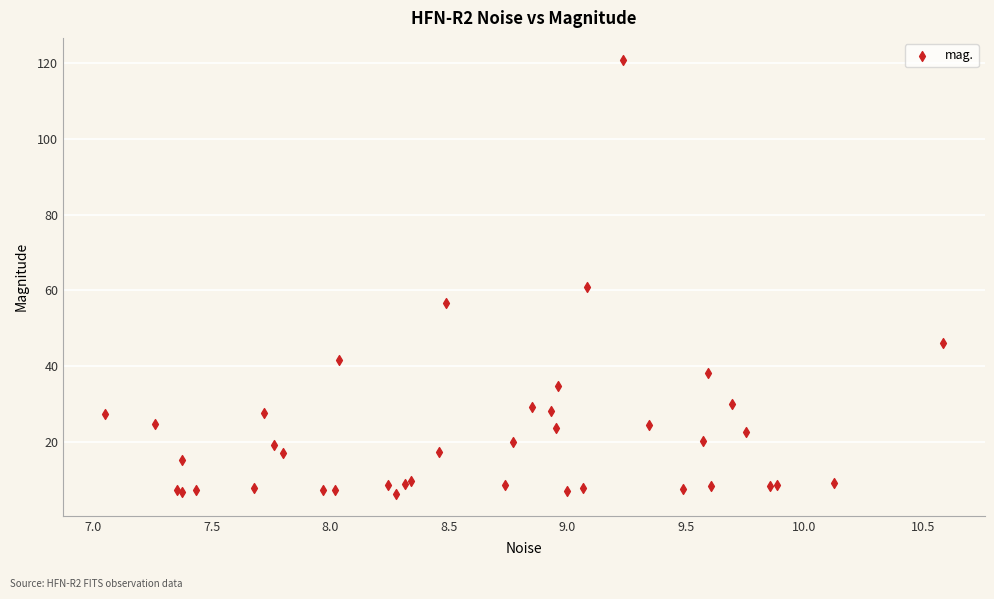

What Y value in the scatter plot is closest to 63?

61.0